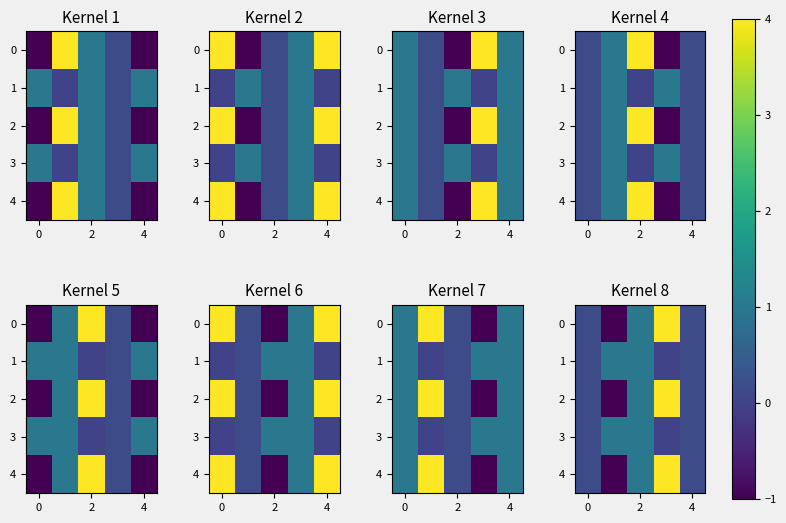

At how many categories does at least one series exceed 0?

5